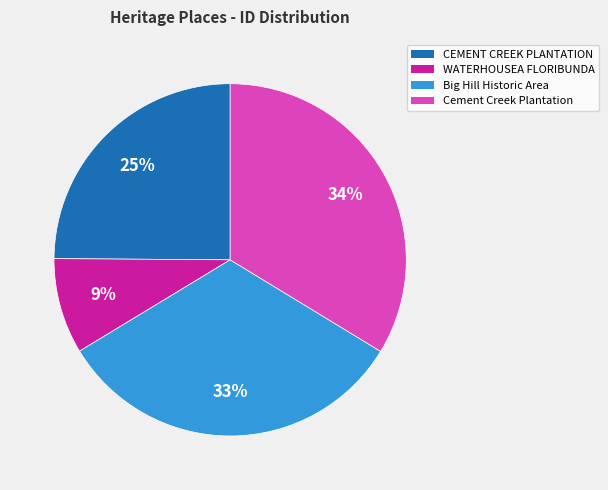

To the nearest percent, what is the average slice percentage?

25%